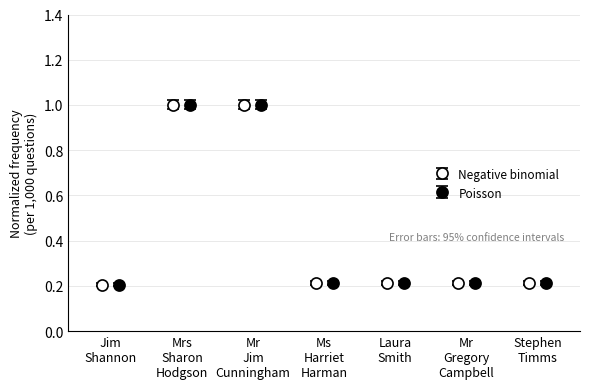

How many data points does each series have?

7